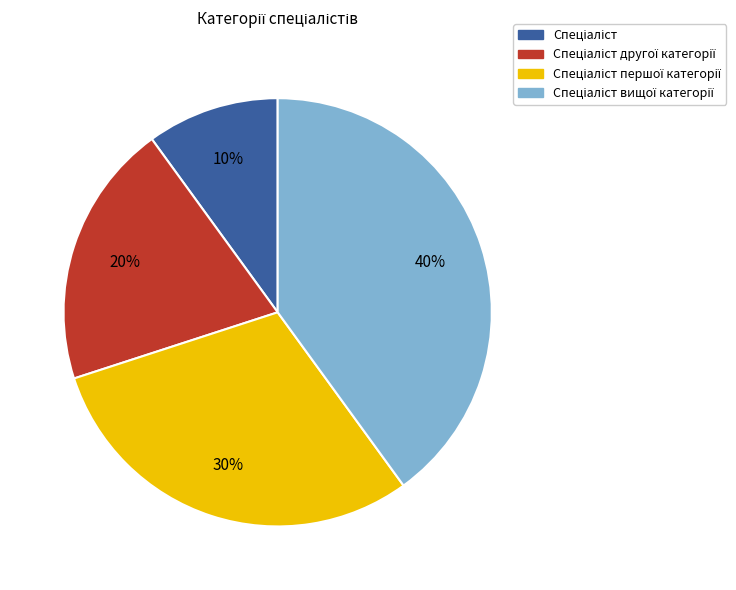

To the nearest percent, what is the average slice percentage?

25%